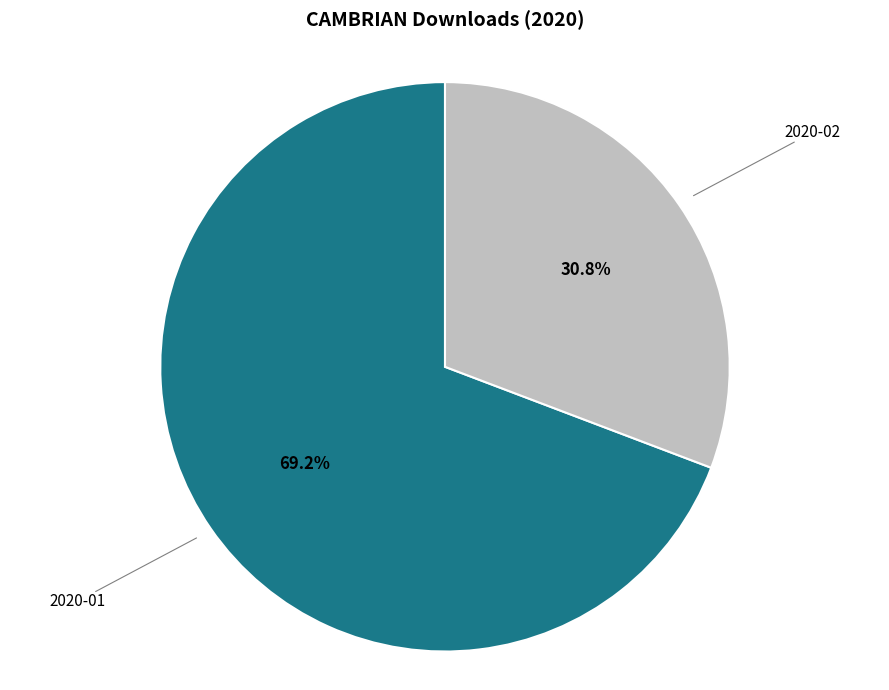

Is there any slice that represents more than half of the pie?

Yes